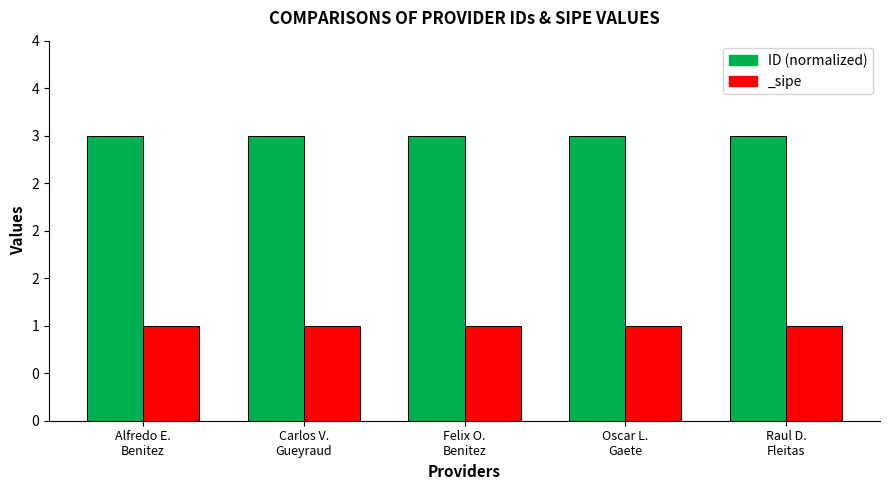

Rank the categories by value from lowest to highest.

Oscar L.
Gaete, Raul D.
Fleitas, Carlos V.
Gueyraud, Felix O.
Benitez, Alfredo E.
Benitez